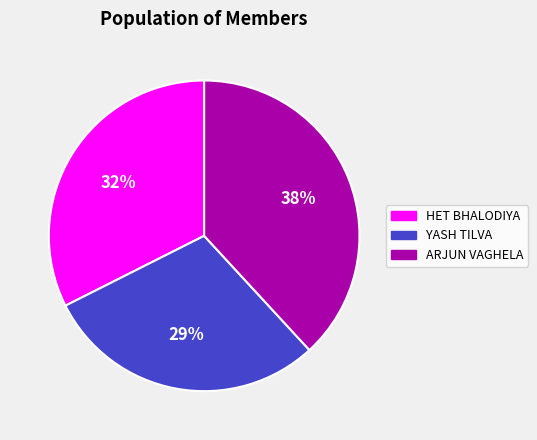

To the nearest percent, what is the difference between the ARJUN VAGHELA and HET BHALODIYA slice percentages?

6%